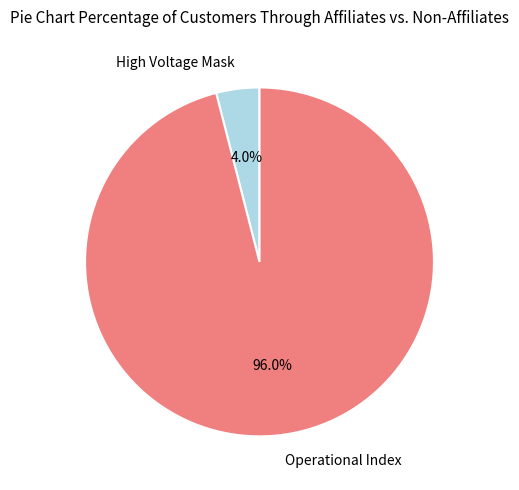

Rank the categories by value from lowest to highest.

High Voltage Mask, Operational Index